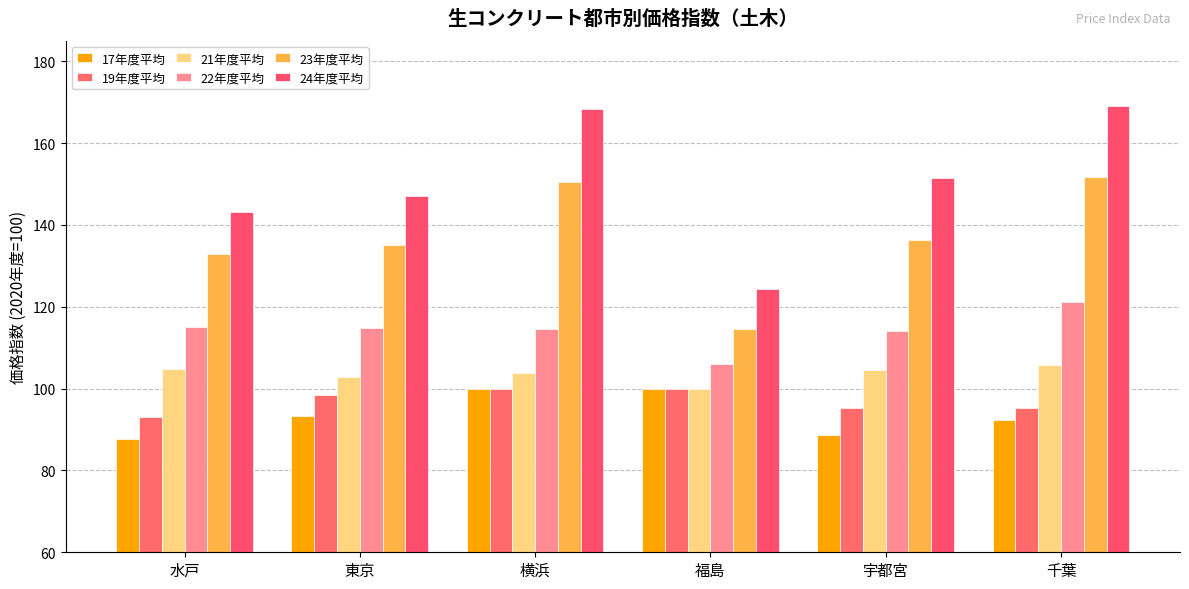

At which category is the sum across all series the highest?

横浜